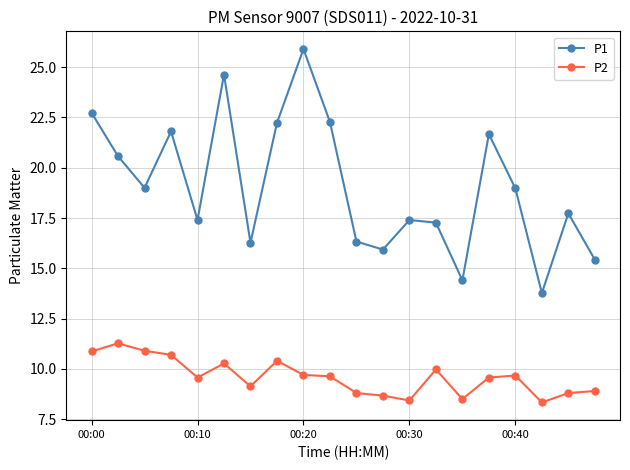

What is the greatest value displayed?

25.9